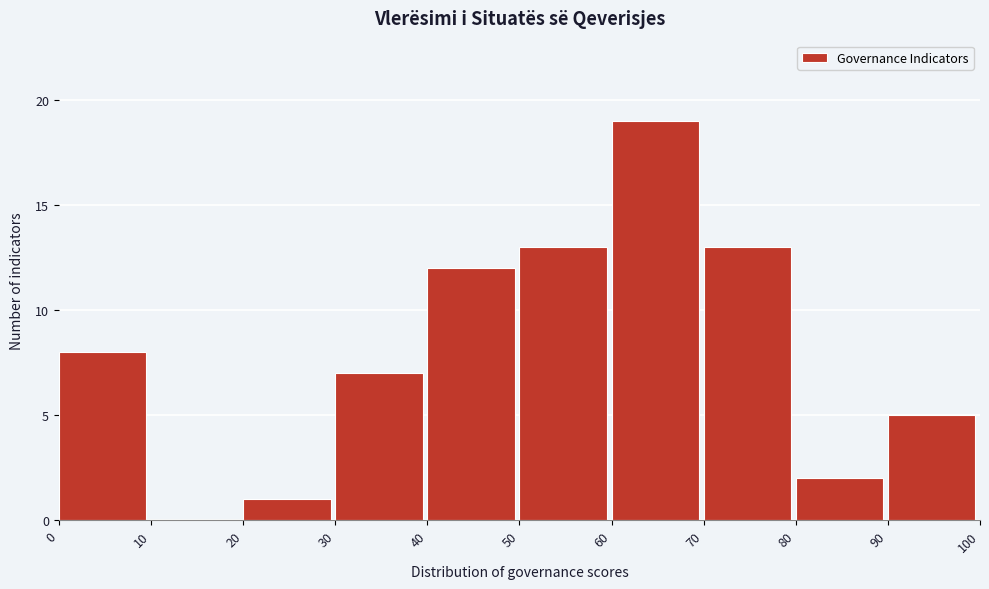

Reading left to right, transcribe this chart: for each bar, give the range it covers on the x-axis and its height. The values are not printed on the chart, so give them approximately, as read against the axis.

0 to 10: 8
10 to 20: 0
20 to 30: 1
30 to 40: 7
40 to 50: 12
50 to 60: 13
60 to 70: 19
70 to 80: 13
80 to 90: 2
90 to 100: 5